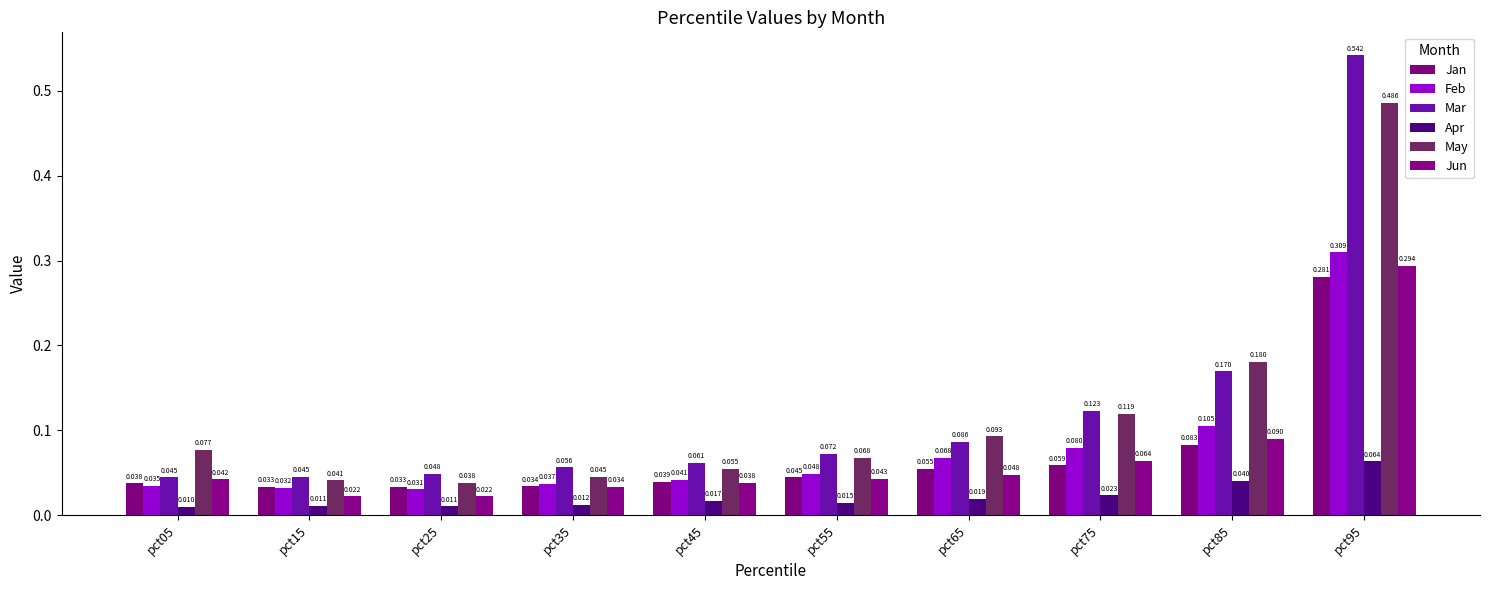

What is the average value of the Jun series?

0.1